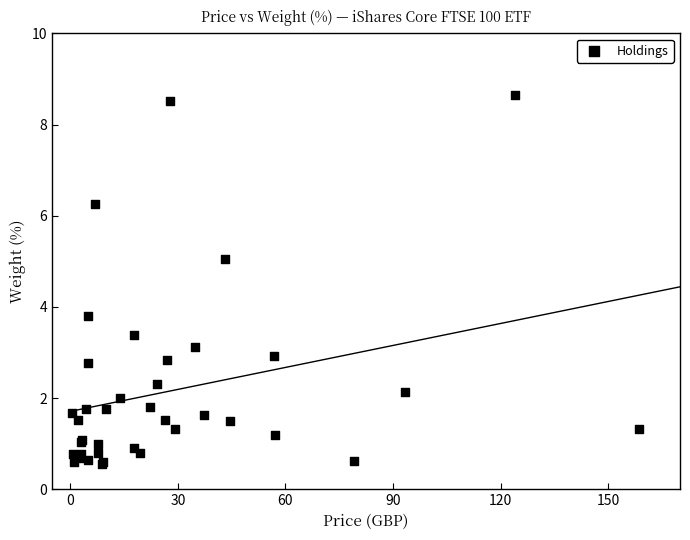

What Y value in the scatter plot is closest to 4?

3.8